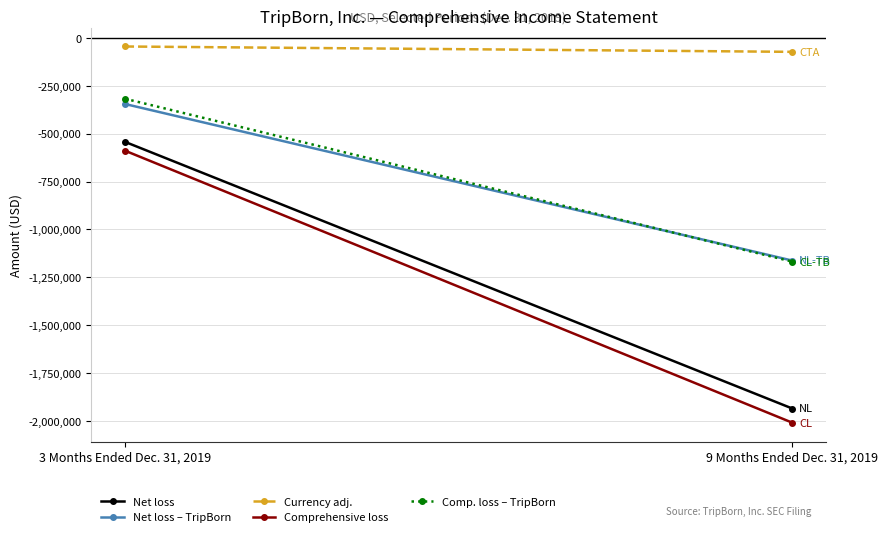

What is the sum of all Net loss – TripBorn values?

-1507569